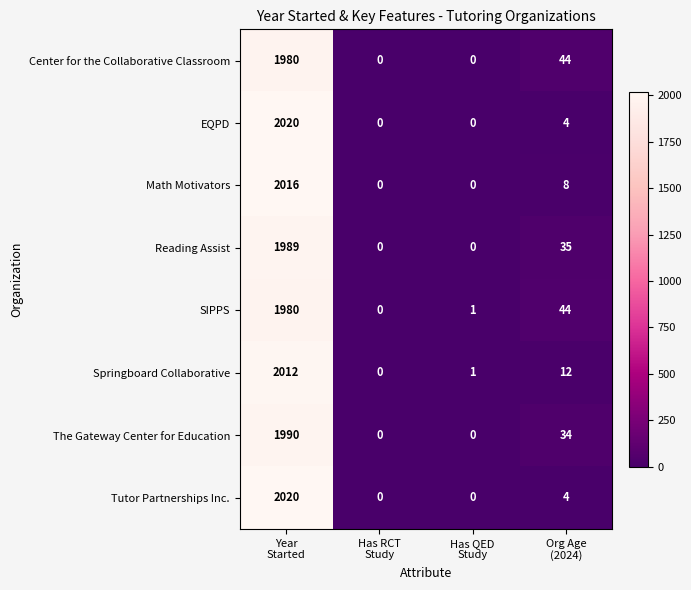

What is the total value across all series at Has QED
Study?

2